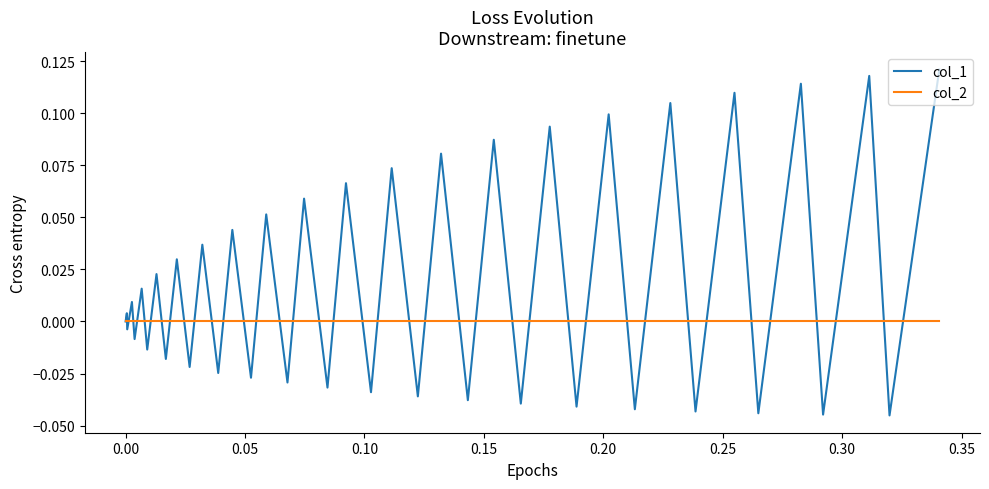

List the series in order of their overall mean, lowest first.

col_2, col_1